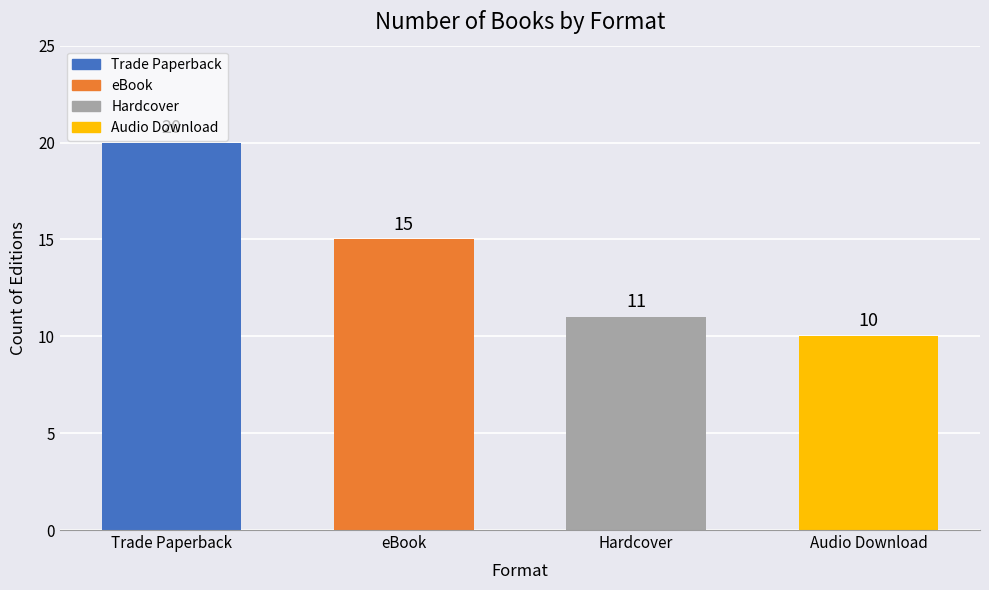

List the labels in order of value, smallest first.

Audio Download, Hardcover, eBook, Trade Paperback